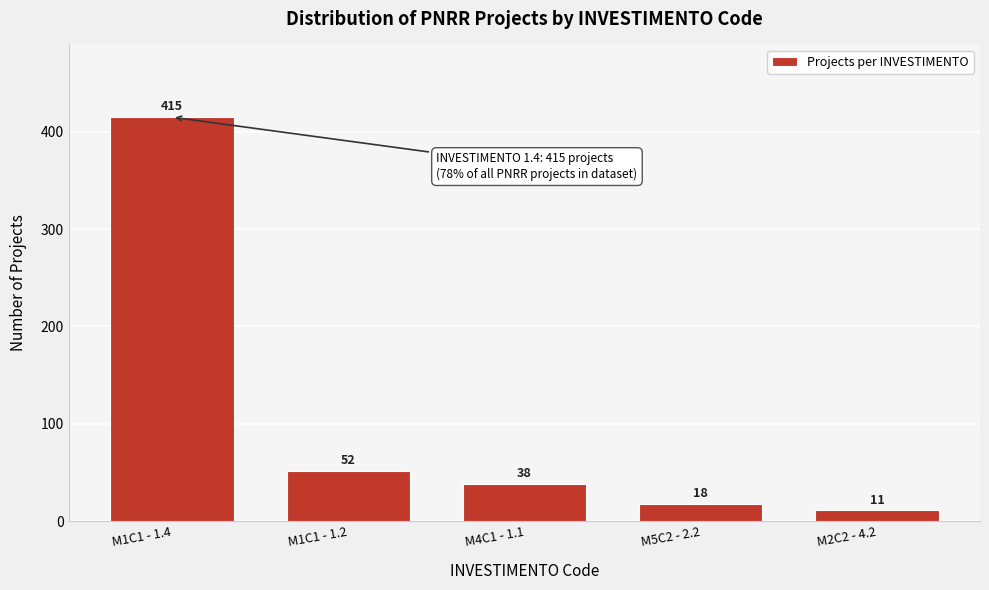

Reading left to right, list all the values displayed in this chart.

M1C1 - 1.4=415	M1C1 - 1.2=52	M4C1 - 1.1=38	M5C2 - 2.2=18	M2C2 - 4.2=11